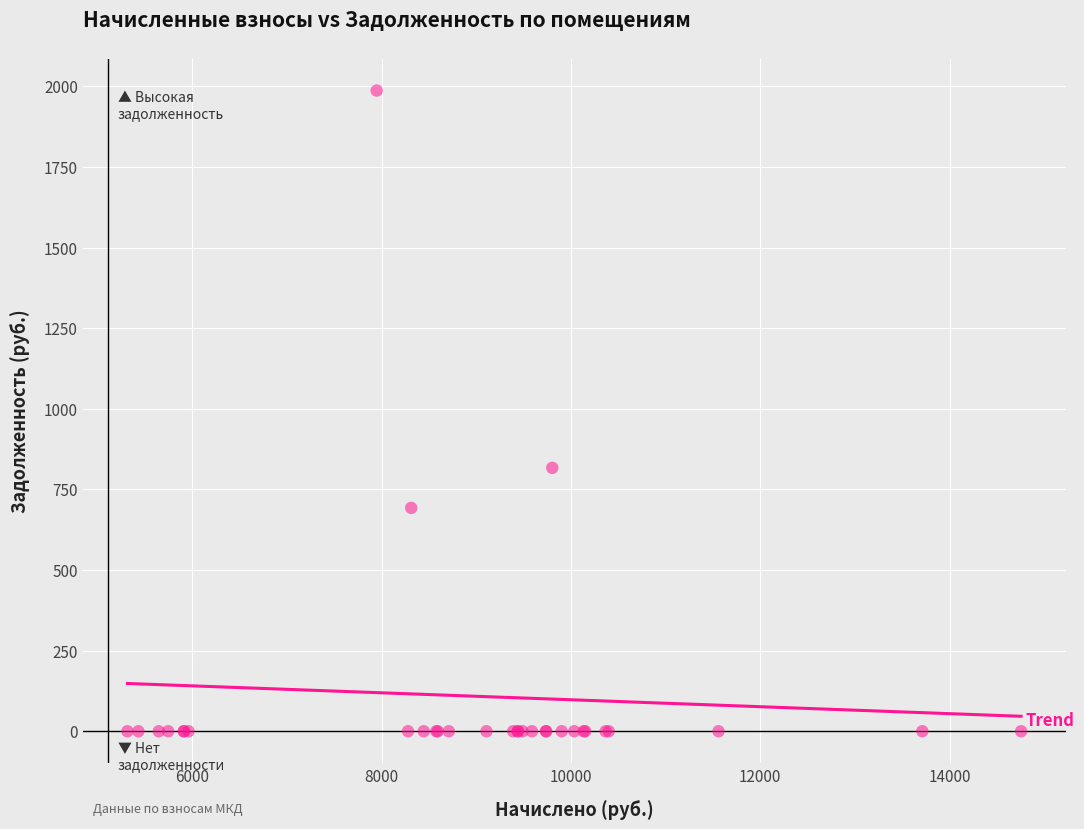

What Y value in the scatter plot is closest to 993?

817.0